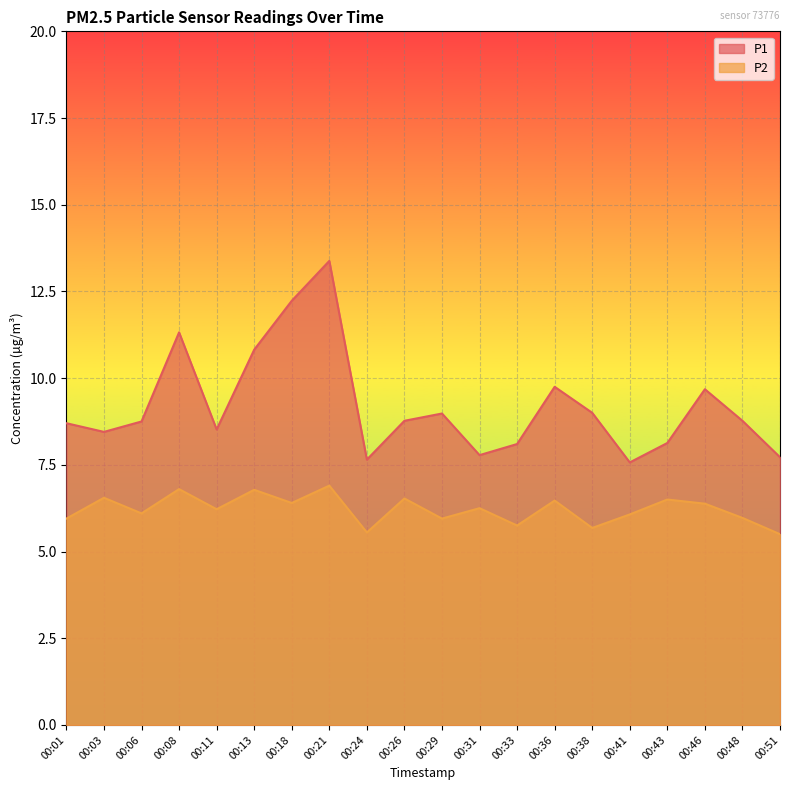

What is the total value across all series at 00:18?

18.6